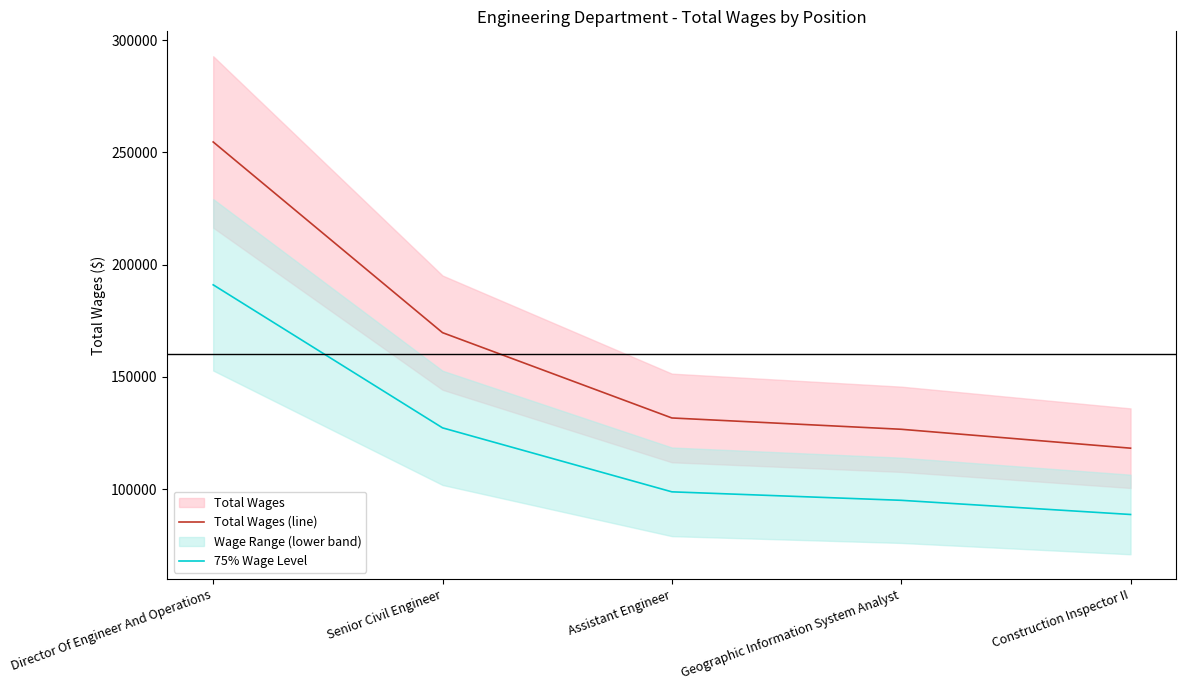

What is the difference between the second highest and second lowest values in the 75% Wage Level series?

32291.2